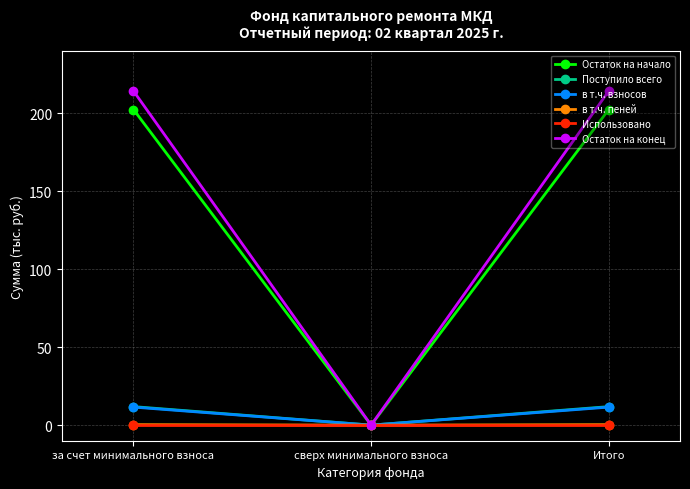

What is the maximum value shown in the chart?

214.1